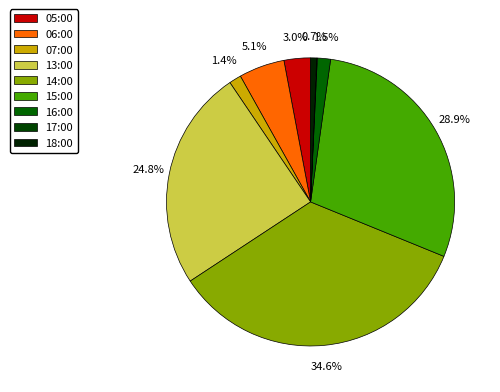

Between 15:00 and 13:00, which is larger?

15:00